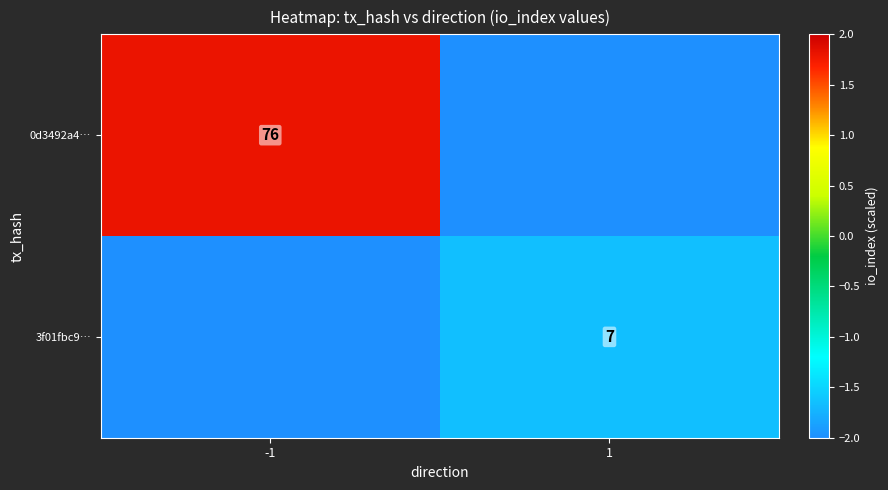

The value of 0d3492a4… at -1 is 76. True or false?

True